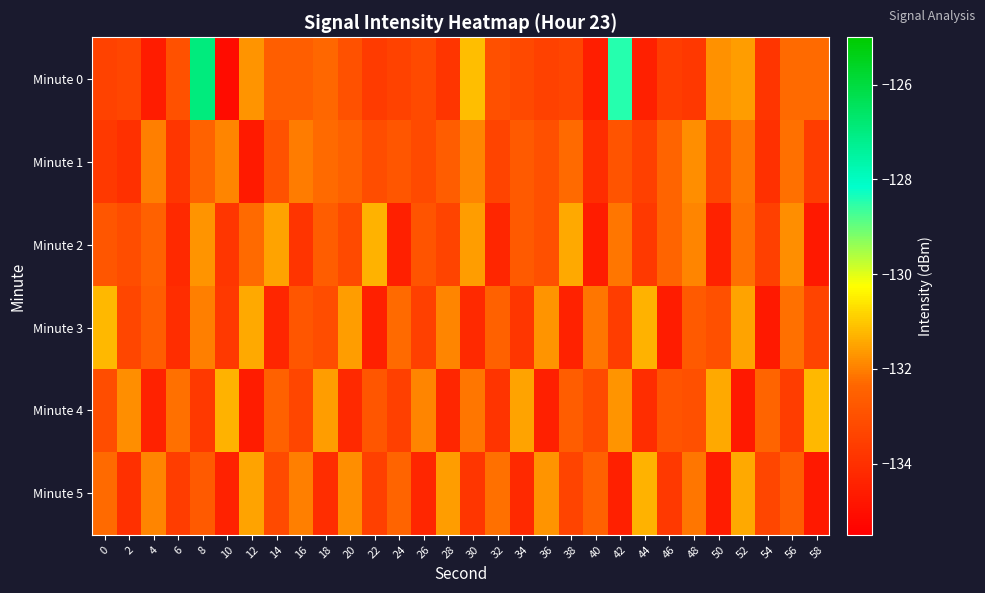

What is the total value across all series at 12?

-796.1